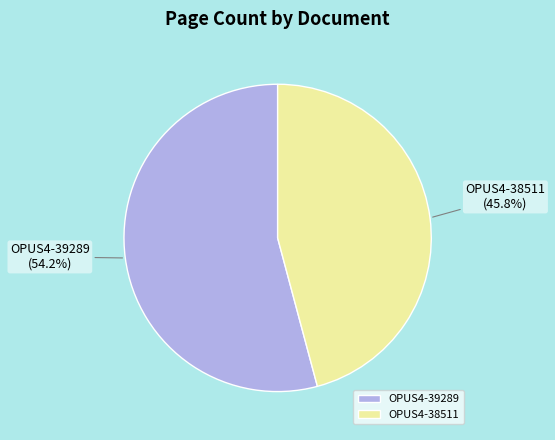

To the nearest percent, what is the difference between the OPUS4-38511 and OPUS4-39289 slice percentages?

8%